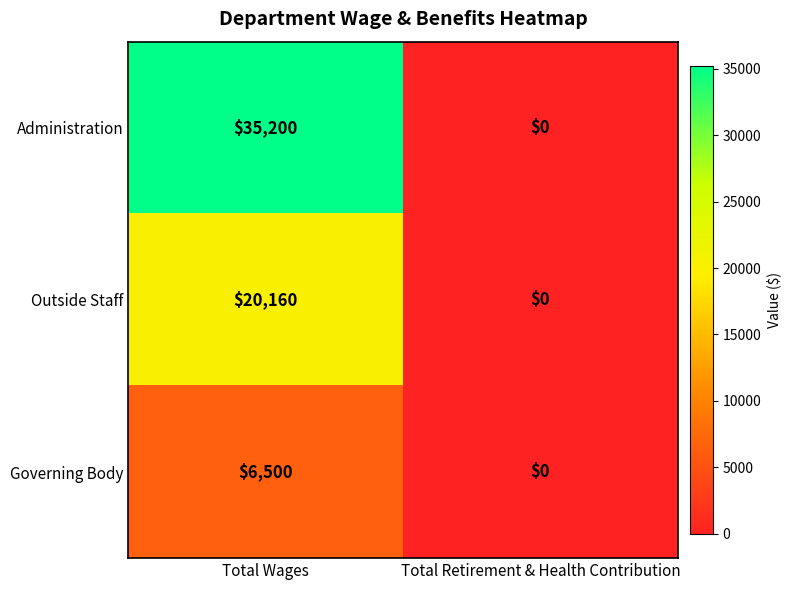

What is the difference between the maximum and minimum values in the Outside Staff series?

20160